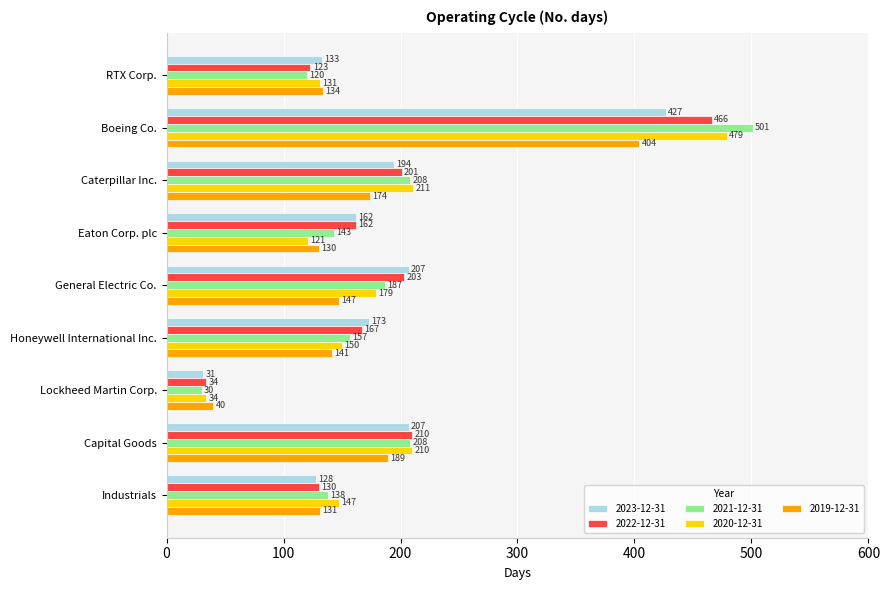

Is it true that 2023-12-31 equals 173 at Honeywell International Inc.?

True